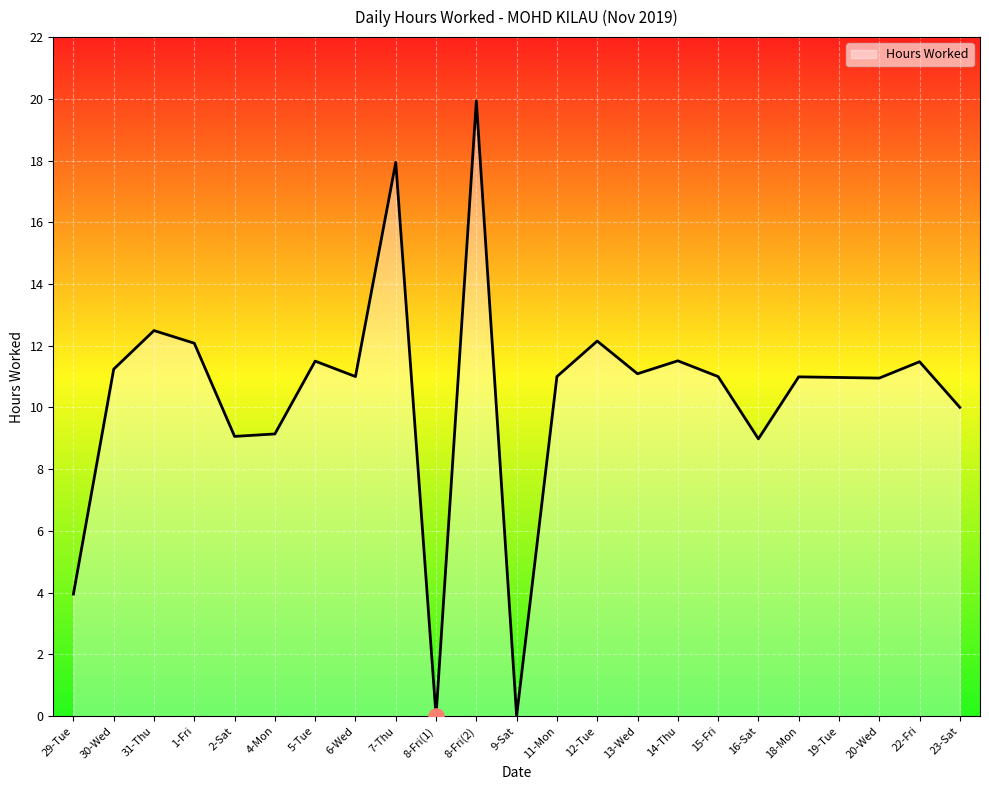

Approximately how many times larger is the value at 20-Wed compared to 5-Tue?

1.0